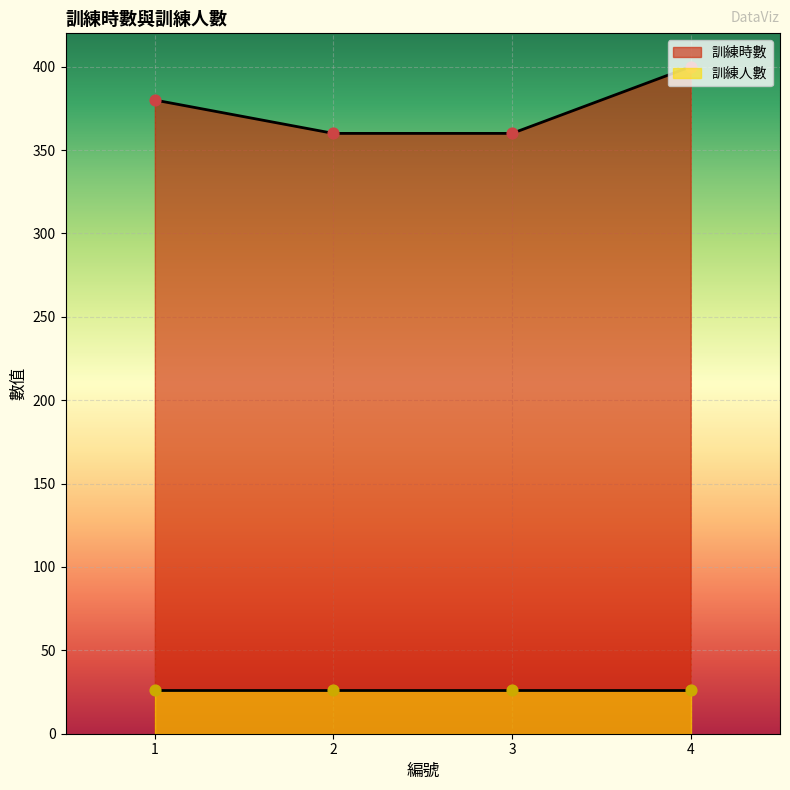

What is the change in value from 1 to 2?

-20